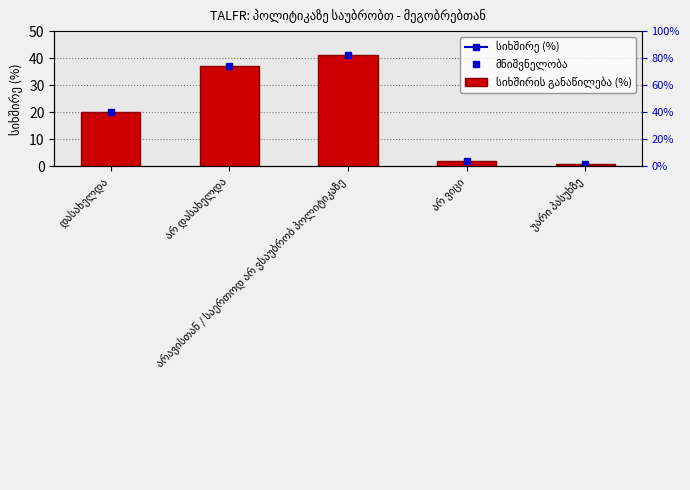

How many bars are there in total?

5